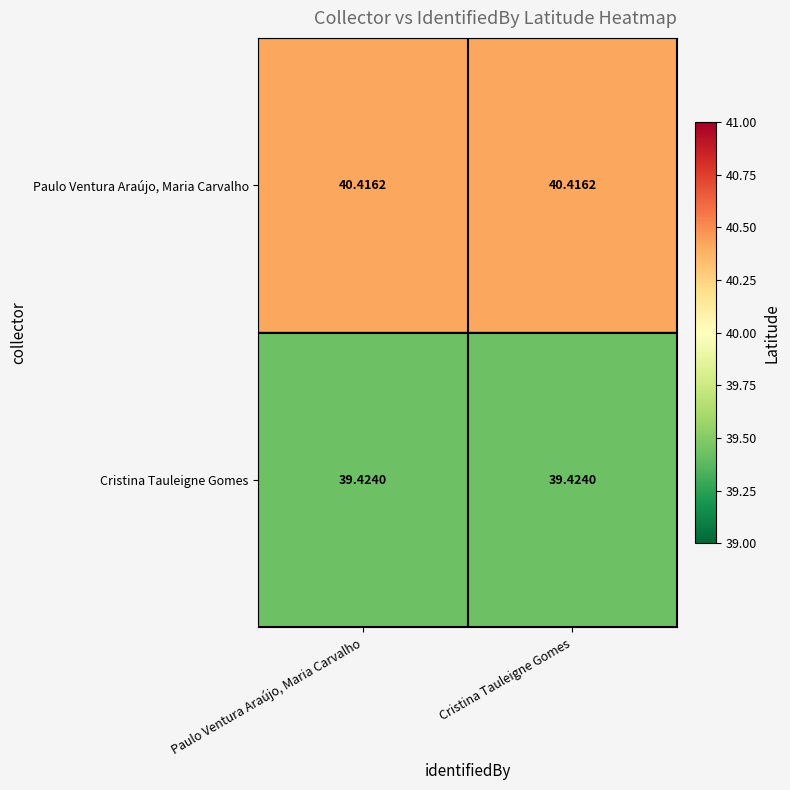

At Cristina Tauleigne Gomes, list the series in order from largest to smallest.

Paulo Ventura Araújo, Maria Carvalho, Cristina Tauleigne Gomes